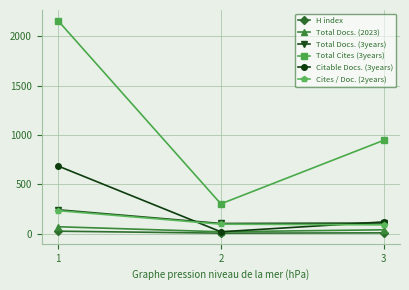

Which series has the largest total across all categories?

Total Cites (3years)